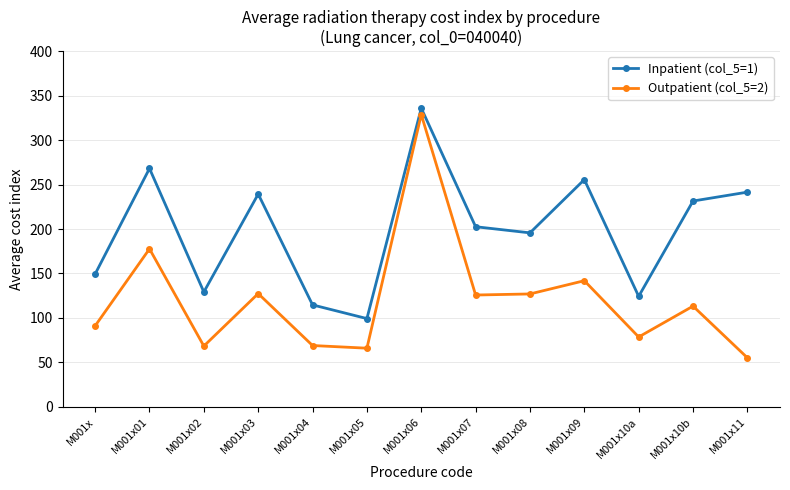

List the series in order of their peak value, lowest first.

Outpatient (col_5=2), Inpatient (col_5=1)